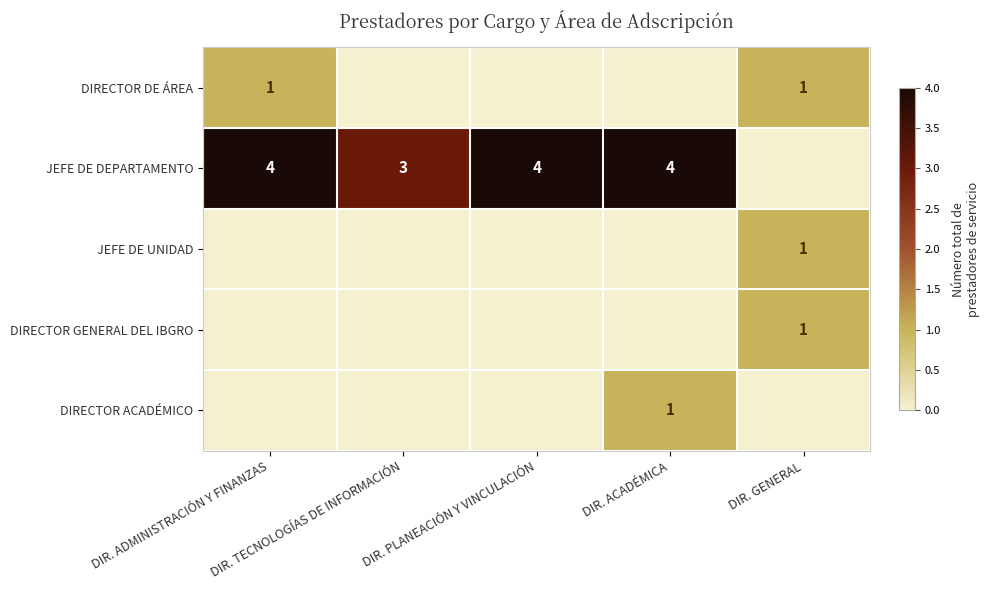

Which series has the widest spread of values?

JEFE DE DEPARTAMENTO